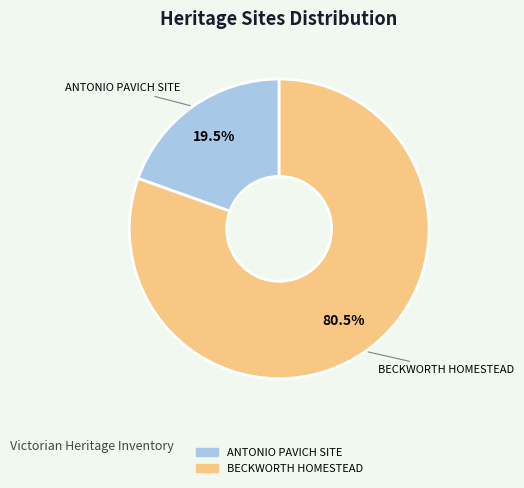

Between BECKWORTH HOMESTEAD and ANTONIO PAVICH SITE, which is larger?

BECKWORTH HOMESTEAD